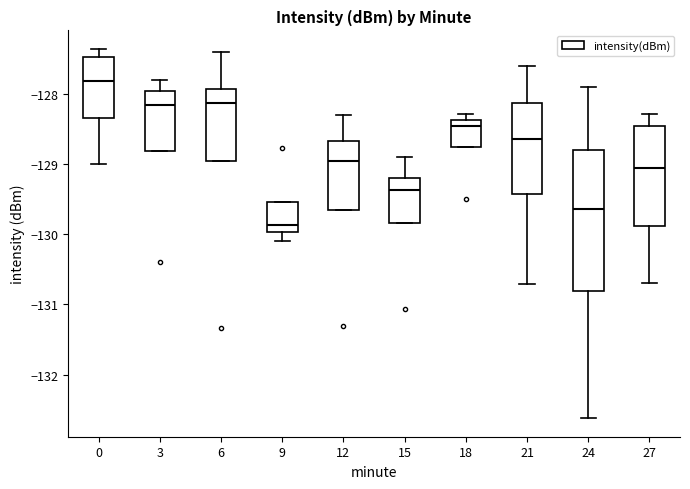

Which box is the tallest, from its lower edge to its upper edge?

24